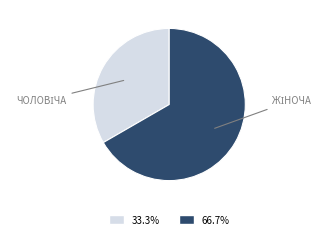

How many segments does this pie chart have?

2